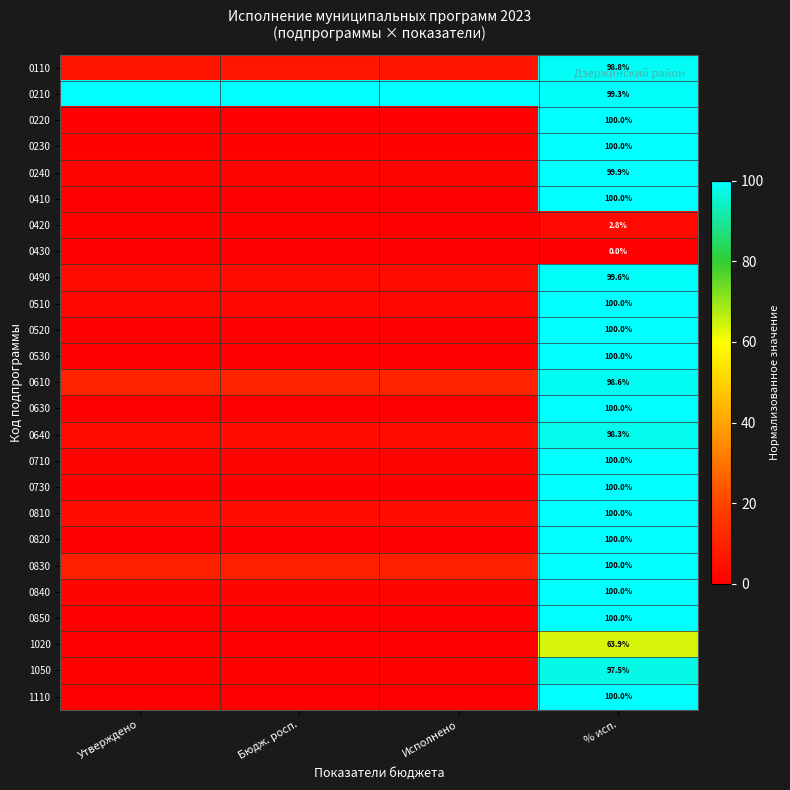

True or false: 0850 has a value of 0.0 at Утверждено.

False